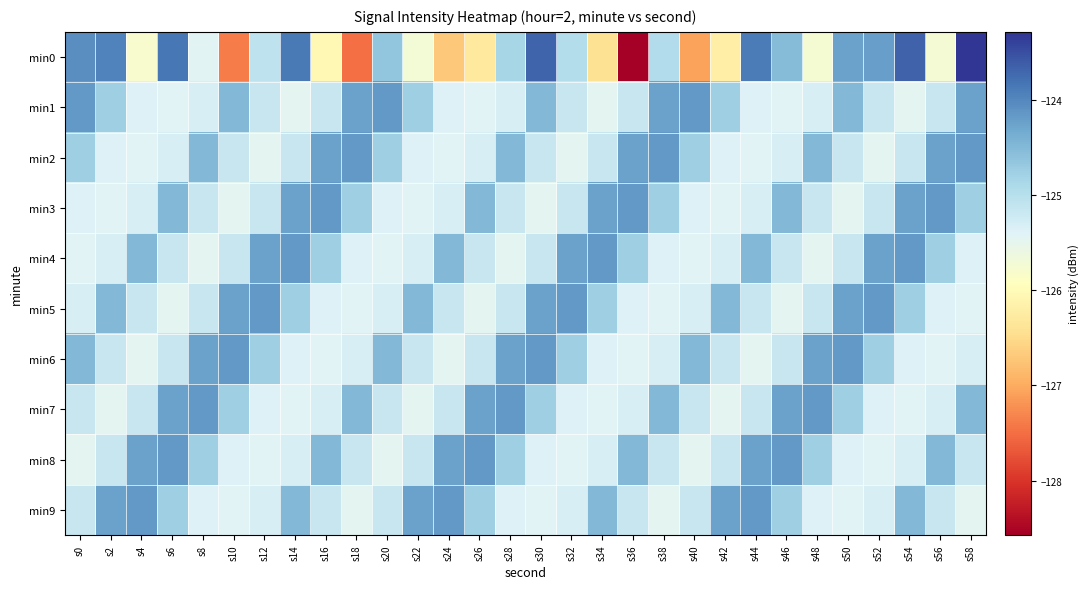

Reading left to right, transcribe all the data shown in this chart.

min0: s0=-124.1	s2=-124.0	s4=-125.8	s6=-123.9	s8=-125.5	s10=-127.4	s12=-125.1	s14=-123.9	s16=-126.0	s18=-127.5	s20=-124.6	s22=-125.7	s24=-126.7	s26=-126.3	s28=-124.8	s30=-123.7	s32=-125.0	s34=-126.4	s36=-128.6	s38=-124.9	s40=-127.1	s42=-126.2	s44=-123.9	s46=-124.5	s48=-125.7	s50=-124.2	s52=-124.2	s54=-123.7	s56=-125.7	s58=-123.3
min1: s0=-124.2	s2=-124.8	s4=-125.4	s6=-125.4	s8=-125.3	s10=-124.5	s12=-125.2	s14=-125.5	s16=-125.1	s18=-124.2	s20=-124.2	s22=-124.8	s24=-125.4	s26=-125.4	s28=-125.3	s30=-124.5	s32=-125.2	s34=-125.5	s36=-125.1	s38=-124.2	s40=-124.2	s42=-124.8	s44=-125.4	s46=-125.4	s48=-125.3	s50=-124.5	s52=-125.2	s54=-125.5	s56=-125.1	s58=-124.2
min2: s0=-124.8	s2=-125.4	s4=-125.4	s6=-125.3	s8=-124.5	s10=-125.2	s12=-125.5	s14=-125.1	s16=-124.2	s18=-124.2	s20=-124.8	s22=-125.4	s24=-125.4	s26=-125.3	s28=-124.5	s30=-125.2	s32=-125.5	s34=-125.1	s36=-124.2	s38=-124.2	s40=-124.8	s42=-125.4	s44=-125.4	s46=-125.3	s48=-124.5	s50=-125.2	s52=-125.5	s54=-125.1	s56=-124.2	s58=-124.2
min3: s0=-125.4	s2=-125.4	s4=-125.3	s6=-124.5	s8=-125.2	s10=-125.5	s12=-125.1	s14=-124.2	s16=-124.2	s18=-124.8	s20=-125.4	s22=-125.4	s24=-125.3	s26=-124.5	s28=-125.2	s30=-125.5	s32=-125.1	s34=-124.2	s36=-124.2	s38=-124.8	s40=-125.4	s42=-125.4	s44=-125.3	s46=-124.5	s48=-125.2	s50=-125.5	s52=-125.1	s54=-124.2	s56=-124.2	s58=-124.8
min4: s0=-125.4	s2=-125.3	s4=-124.5	s6=-125.2	s8=-125.5	s10=-125.1	s12=-124.2	s14=-124.2	s16=-124.8	s18=-125.4	s20=-125.4	s22=-125.3	s24=-124.5	s26=-125.2	s28=-125.5	s30=-125.1	s32=-124.2	s34=-124.2	s36=-124.8	s38=-125.4	s40=-125.4	s42=-125.3	s44=-124.5	s46=-125.2	s48=-125.5	s50=-125.1	s52=-124.2	s54=-124.2	s56=-124.8	s58=-125.4
min5: s0=-125.3	s2=-124.5	s4=-125.2	s6=-125.5	s8=-125.1	s10=-124.2	s12=-124.2	s14=-124.8	s16=-125.4	s18=-125.4	s20=-125.3	s22=-124.5	s24=-125.2	s26=-125.5	s28=-125.1	s30=-124.2	s32=-124.2	s34=-124.8	s36=-125.4	s38=-125.4	s40=-125.3	s42=-124.5	s44=-125.2	s46=-125.5	s48=-125.1	s50=-124.2	s52=-124.2	s54=-124.8	s56=-125.4	s58=-125.4
min6: s0=-124.5	s2=-125.2	s4=-125.5	s6=-125.1	s8=-124.2	s10=-124.2	s12=-124.8	s14=-125.4	s16=-125.4	s18=-125.3	s20=-124.5	s22=-125.2	s24=-125.5	s26=-125.1	s28=-124.2	s30=-124.2	s32=-124.8	s34=-125.4	s36=-125.4	s38=-125.3	s40=-124.5	s42=-125.2	s44=-125.5	s46=-125.1	s48=-124.2	s50=-124.2	s52=-124.8	s54=-125.4	s56=-125.4	s58=-125.3
min7: s0=-125.2	s2=-125.5	s4=-125.1	s6=-124.2	s8=-124.2	s10=-124.8	s12=-125.4	s14=-125.4	s16=-125.3	s18=-124.5	s20=-125.2	s22=-125.5	s24=-125.1	s26=-124.2	s28=-124.2	s30=-124.8	s32=-125.4	s34=-125.4	s36=-125.3	s38=-124.5	s40=-125.2	s42=-125.5	s44=-125.1	s46=-124.2	s48=-124.2	s50=-124.8	s52=-125.4	s54=-125.4	s56=-125.3	s58=-124.5
min8: s0=-125.5	s2=-125.1	s4=-124.2	s6=-124.2	s8=-124.8	s10=-125.4	s12=-125.4	s14=-125.3	s16=-124.5	s18=-125.2	s20=-125.5	s22=-125.1	s24=-124.2	s26=-124.2	s28=-124.8	s30=-125.4	s32=-125.4	s34=-125.3	s36=-124.5	s38=-125.2	s40=-125.5	s42=-125.1	s44=-124.2	s46=-124.2	s48=-124.8	s50=-125.4	s52=-125.4	s54=-125.3	s56=-124.5	s58=-125.2
min9: s0=-125.1	s2=-124.2	s4=-124.2	s6=-124.8	s8=-125.4	s10=-125.4	s12=-125.3	s14=-124.5	s16=-125.2	s18=-125.5	s20=-125.1	s22=-124.2	s24=-124.2	s26=-124.8	s28=-125.4	s30=-125.4	s32=-125.3	s34=-124.5	s36=-125.2	s38=-125.5	s40=-125.1	s42=-124.2	s44=-124.2	s46=-124.8	s48=-125.4	s50=-125.4	s52=-125.3	s54=-124.5	s56=-125.2	s58=-125.5